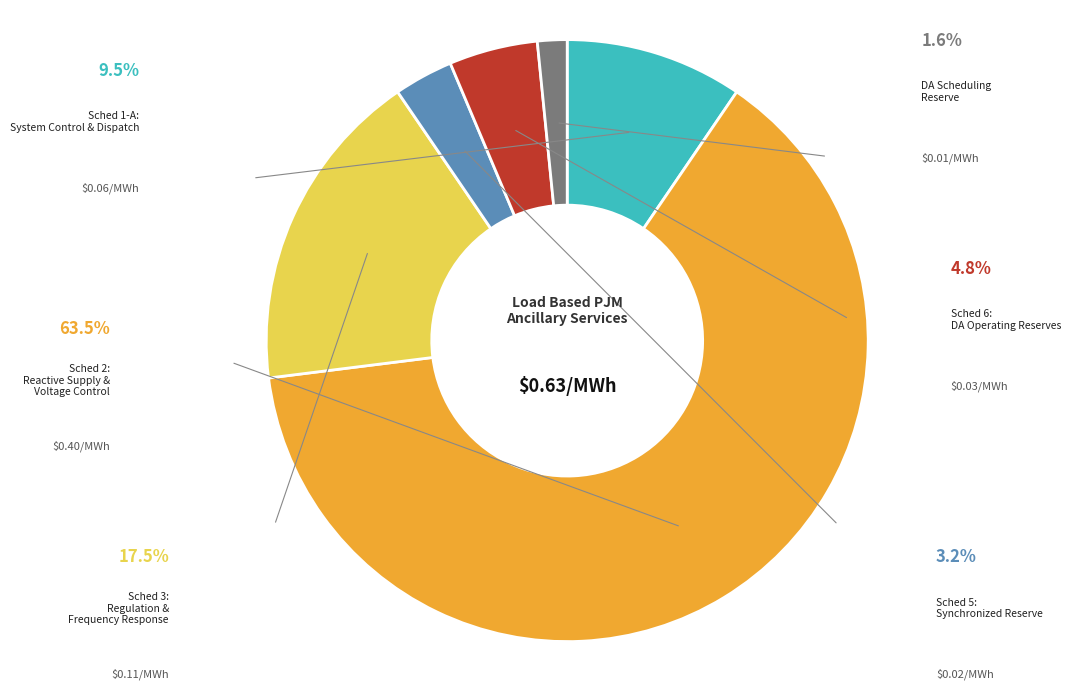

Which slice is the largest?

Sched 2: Reactive Supply & Voltage Control